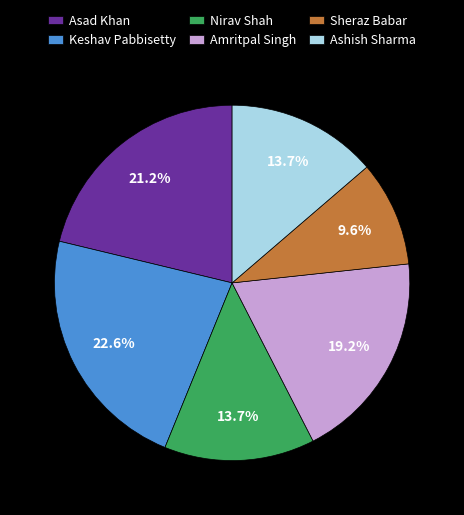

Does any single category account for the majority?

No